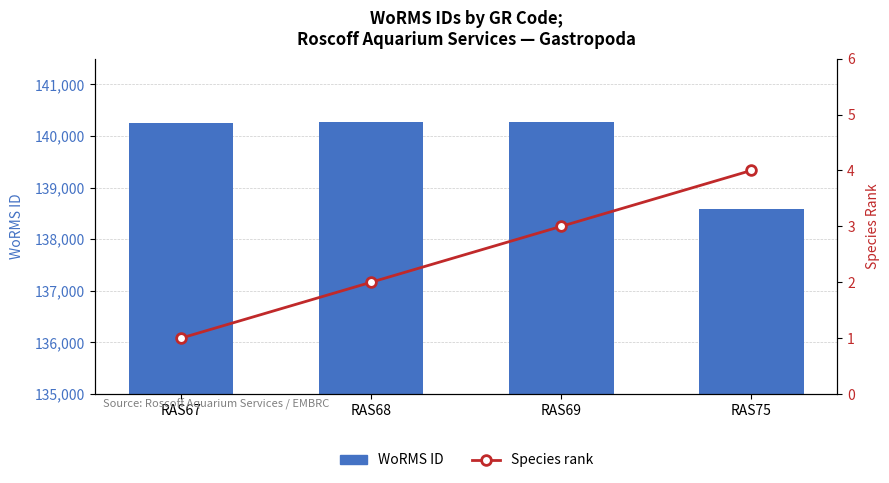

Rank the series by their maximum value, from highest to lowest.

WoRMS ID, Species rank